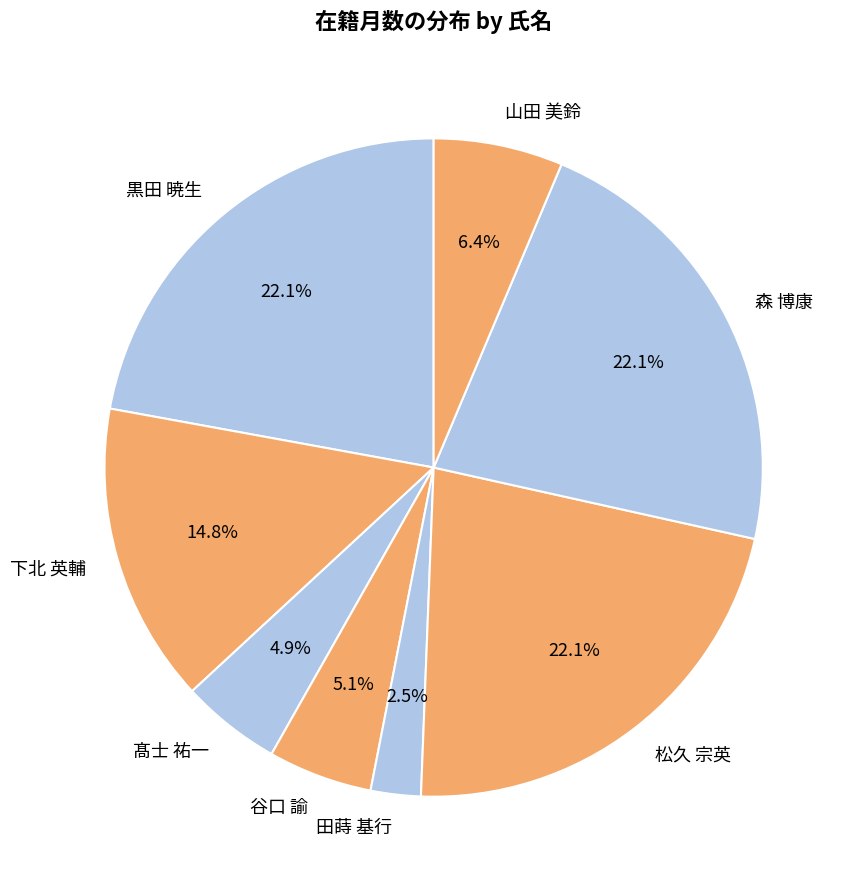

Does 髙士 祐一 account for over 50% of the chart?

No